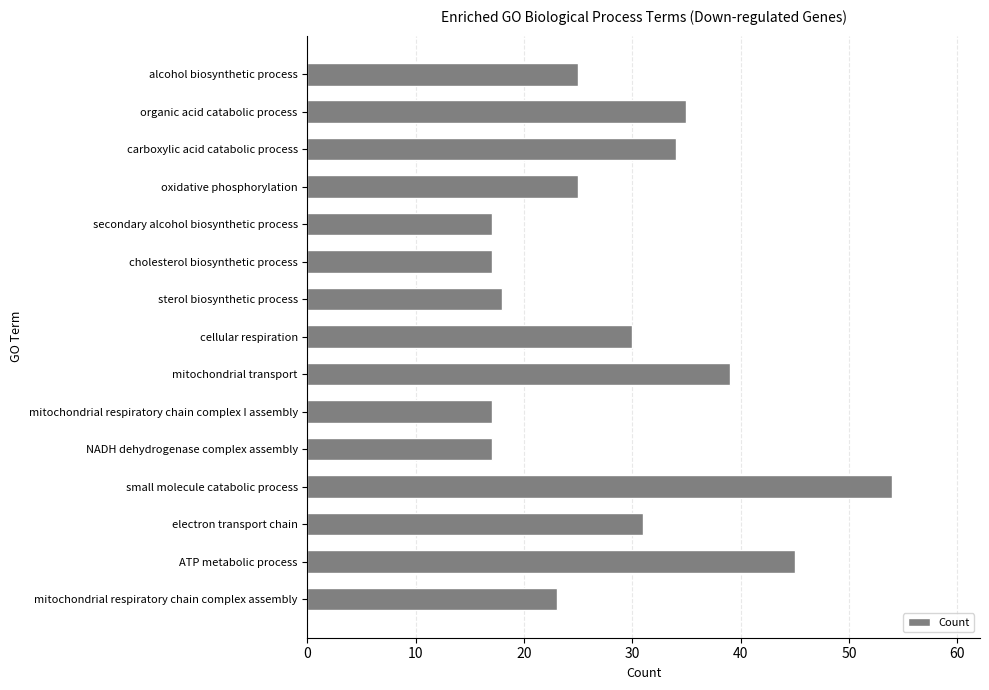

True or false: the data shows 17 at cholesterol biosynthetic process.

True